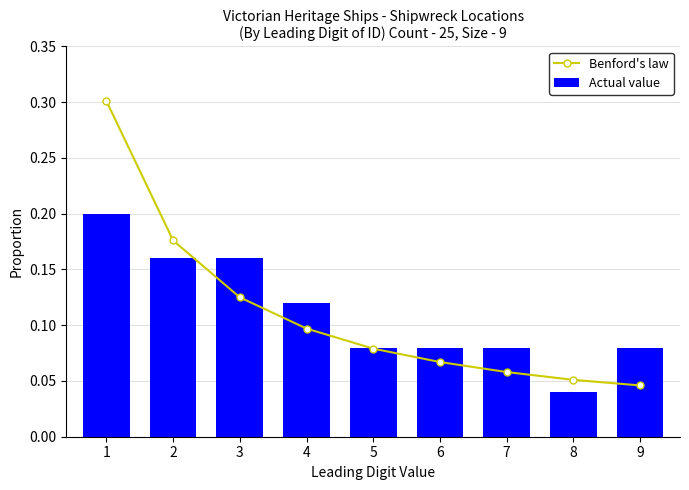

At how many categories does at least one series exceed 0?

9